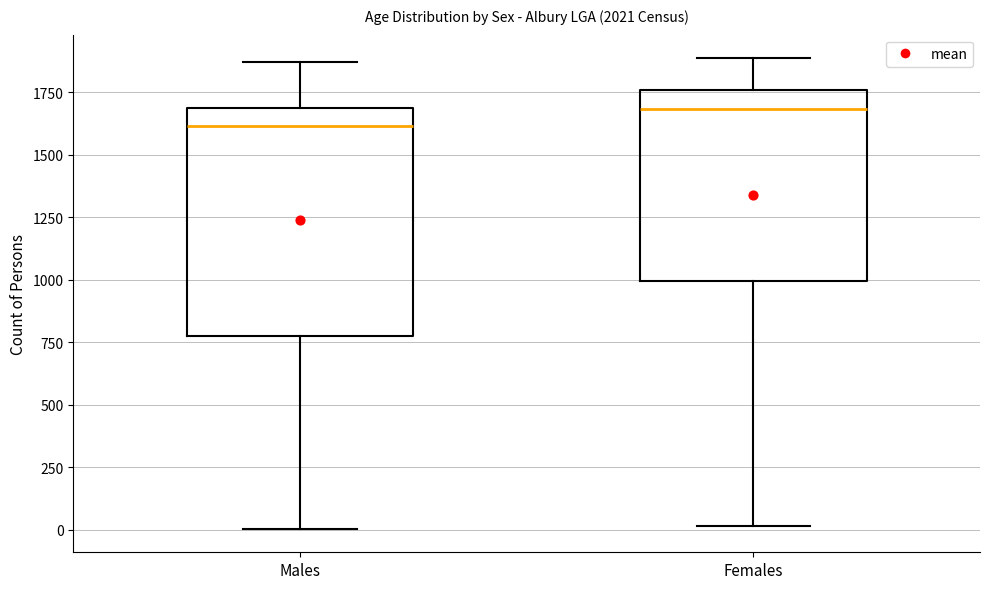

Where is the lower edge of the box for Females on the y-axis? The values are not printed on the chart, so give them approximately, as read against the axis.

1000